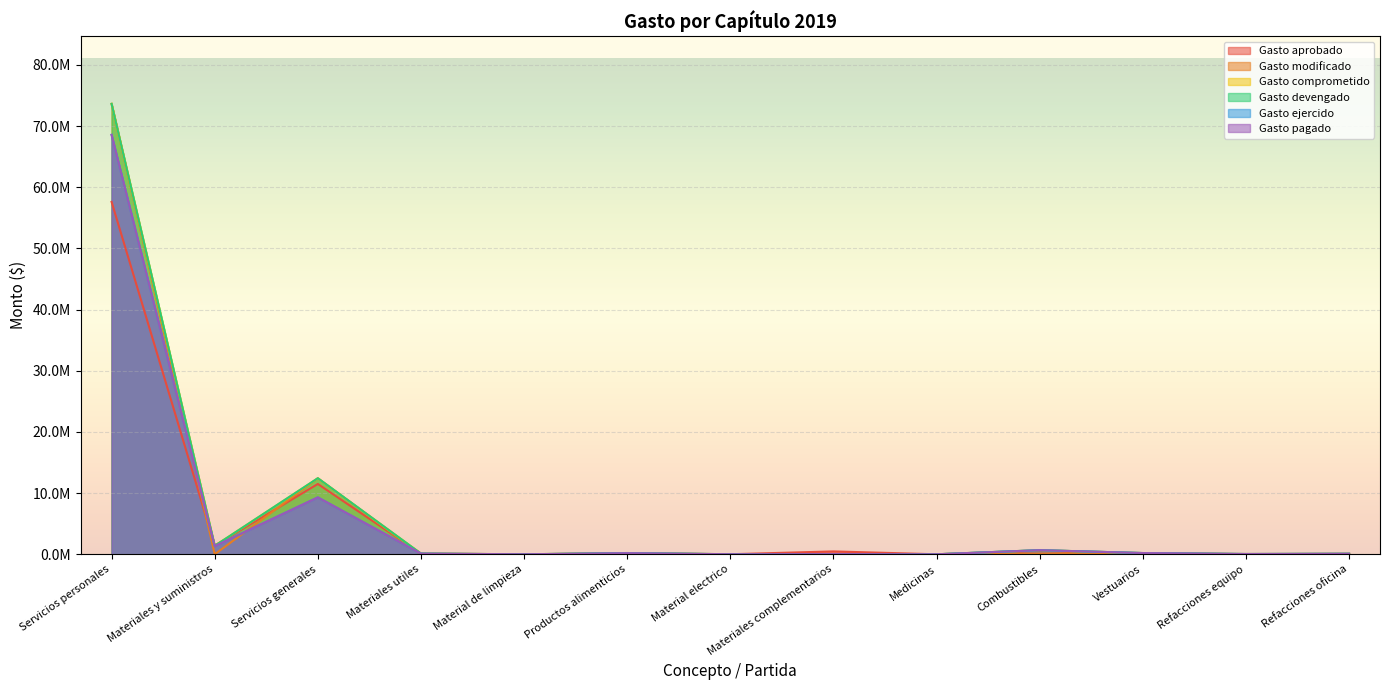

Reading left to right, what are all the values shown in this chart?

Gasto aprobado: Servicios personales=57610576	Materiales y suministros=1420105	Servicios generales=11497703	Materiales utiles=109561	Material de limpieza=995	Productos alimenticios=163902	Material electrico=7635	Materiales complementarios=470396	Medicinas=216	Combustibles=550694	Vestuarios=33171	Refacciones equipo=21801	Refacciones oficina=61734
Gasto modificado: Servicios personales=73637778	Materiales y suministros=0	Servicios generales=12420348	Materiales utiles=8214	Material de limpieza=0	Productos alimenticios=41983	Material electrico=905	Materiales complementarios=0	Medicinas=316	Combustibles=124747	Vestuarios=168352	Refacciones equipo=23359	Refacciones oficina=24388
Gasto comprometido: Servicios personales=73637778	Materiales y suministros=1381620	Servicios generales=12420348	Materiales utiles=117774	Material de limpieza=854	Productos alimenticios=205885	Material electrico=8540	Materiales complementarios=39789	Medicinas=532	Combustibles=675441	Vestuarios=201523	Refacciones equipo=45160	Refacciones oficina=86122
Gasto devengado: Servicios personales=73637778	Materiales y suministros=1381620	Servicios generales=12440008	Materiales utiles=117774	Material de limpieza=854	Productos alimenticios=205885	Material electrico=8540	Materiales complementarios=39789	Medicinas=532	Combustibles=675441	Vestuarios=201523	Refacciones equipo=45160	Refacciones oficina=86122
Gasto ejercido: Servicios personales=68574483	Materiales y suministros=1328964	Servicios generales=9303943	Materiales utiles=105865	Material de limpieza=854	Productos alimenticios=182205	Material electrico=8540	Materiales complementarios=30789	Medicinas=532	Combustibles=671222	Vestuarios=201422	Refacciones equipo=44944	Refacciones oficina=82591
Gasto pagado: Servicios personales=68574483	Materiales y suministros=1328964	Servicios generales=9303943	Materiales utiles=105865	Material de limpieza=854	Productos alimenticios=182205	Material electrico=8540	Materiales complementarios=30789	Medicinas=532	Combustibles=671222	Vestuarios=201422	Refacciones equipo=44944	Refacciones oficina=82591